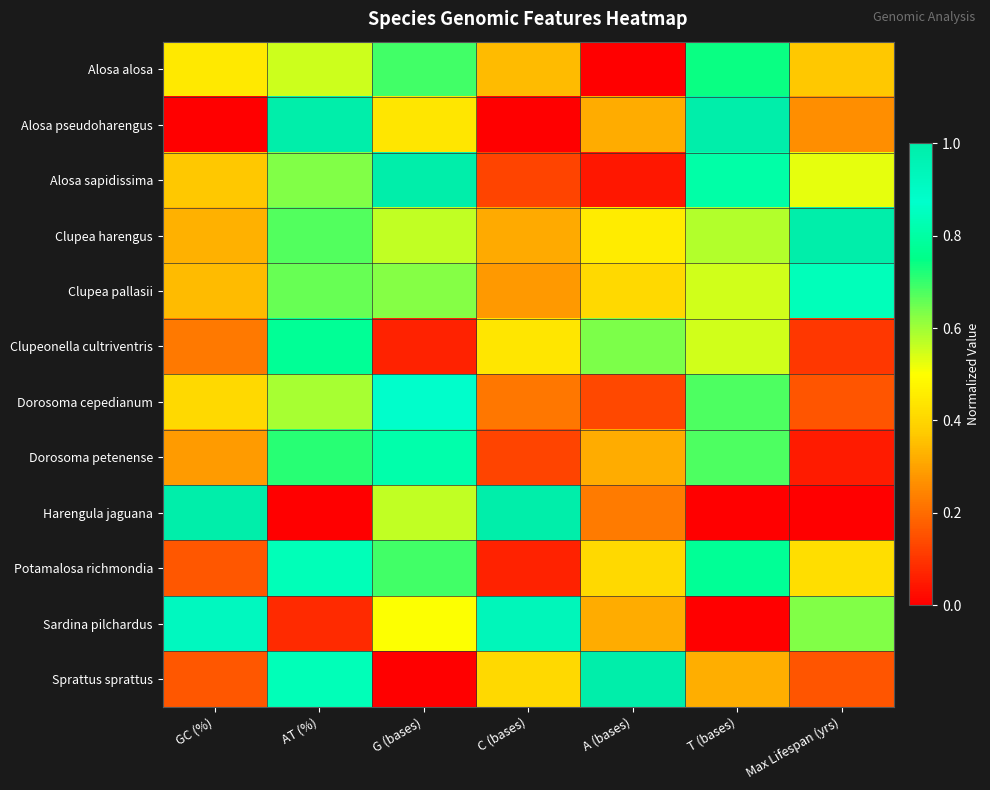

Between G (bases) and C (bases), which series saw the biggest shift?

Alosa sapidissima